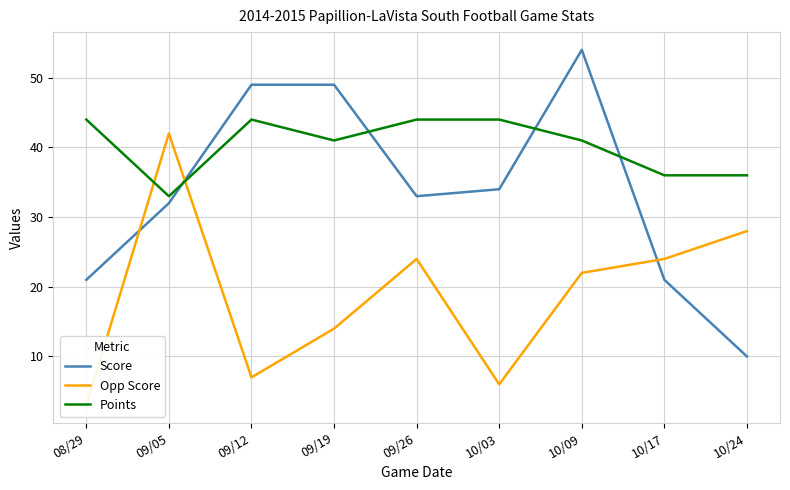

What is the difference between the maximum and minimum values in the Points series?

11